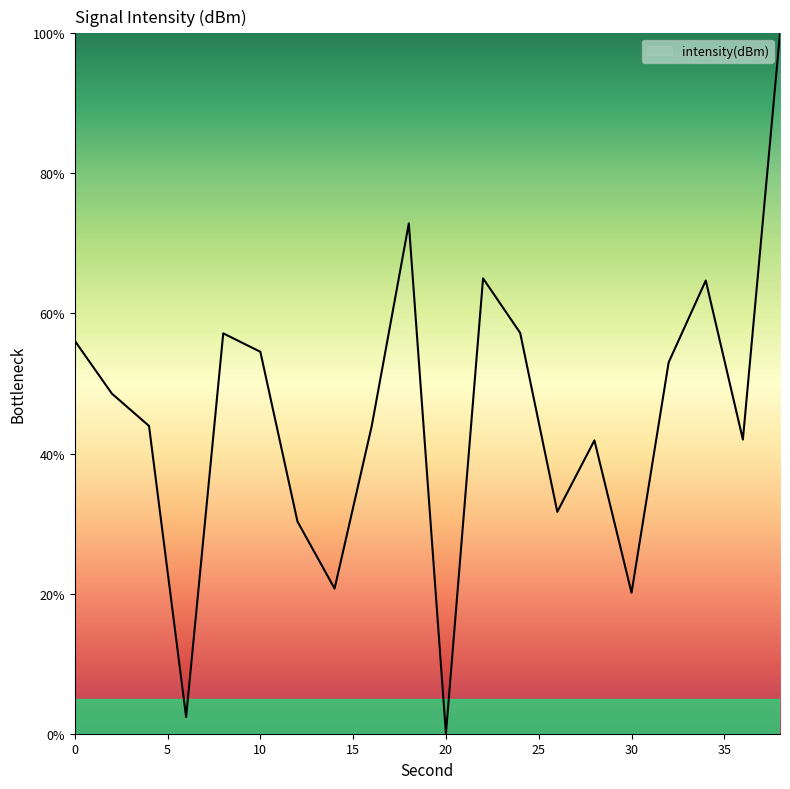

What is the maximum value shown in the chart?

100.0